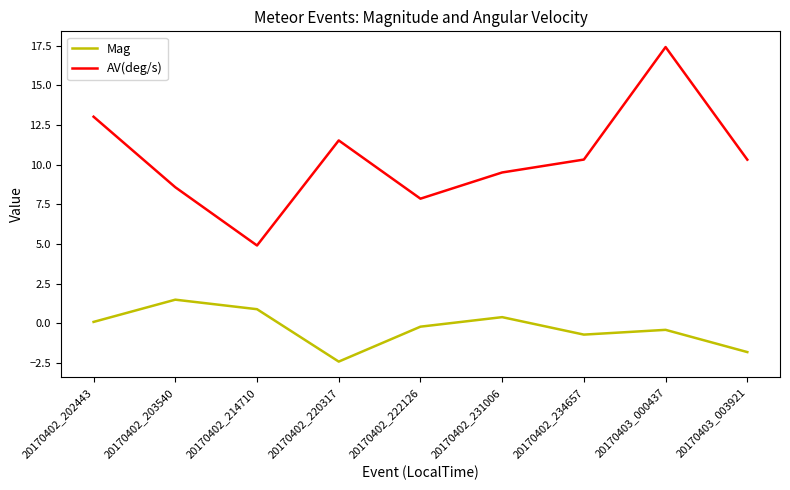

What is the sum of all AV(deg/s) values?

93.5